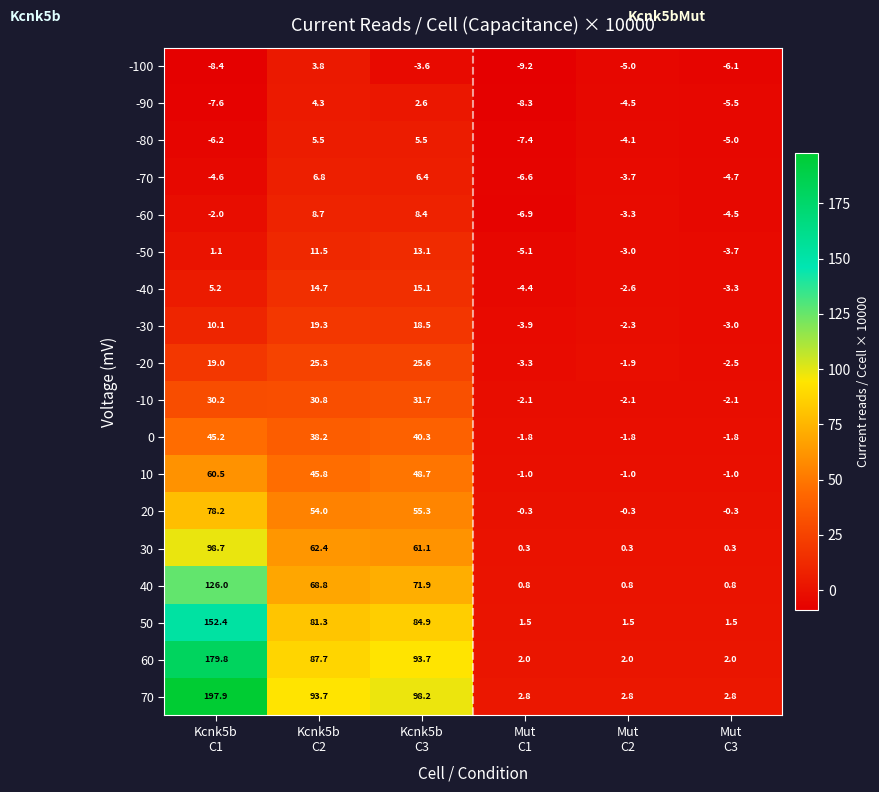

What is the sum of all 40 values?

269.1